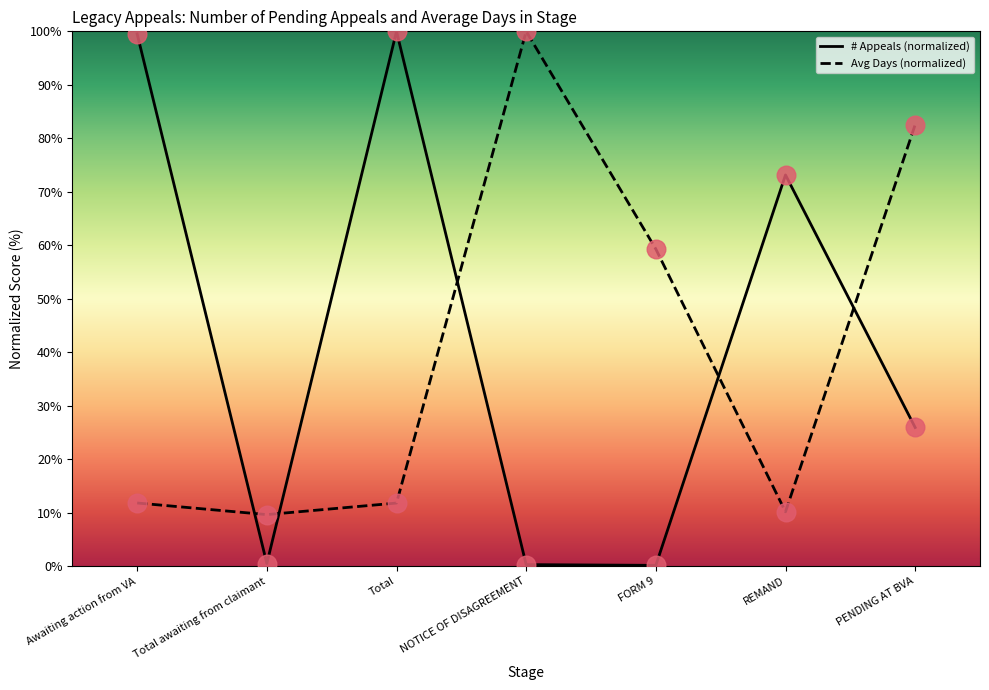

At how many categories does at least one series exceed 77?

4